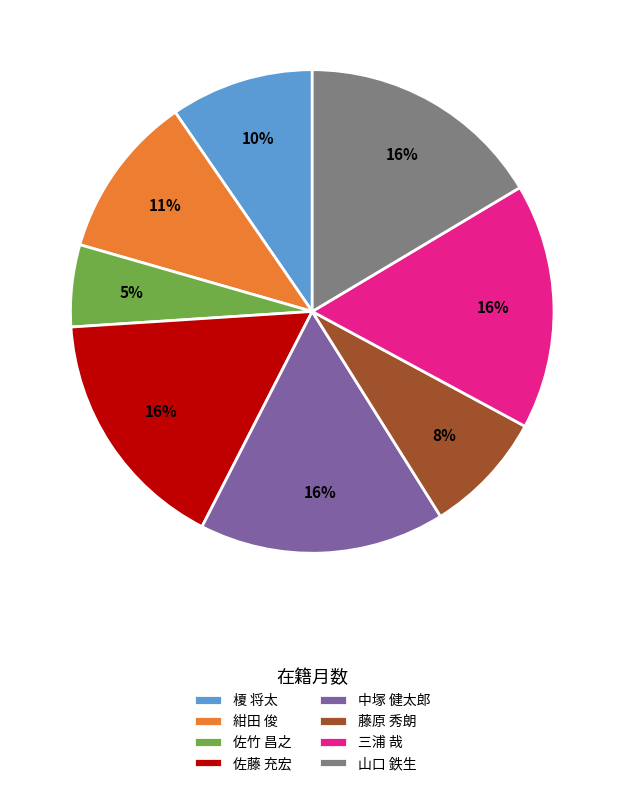

Does any single category account for the majority?

No